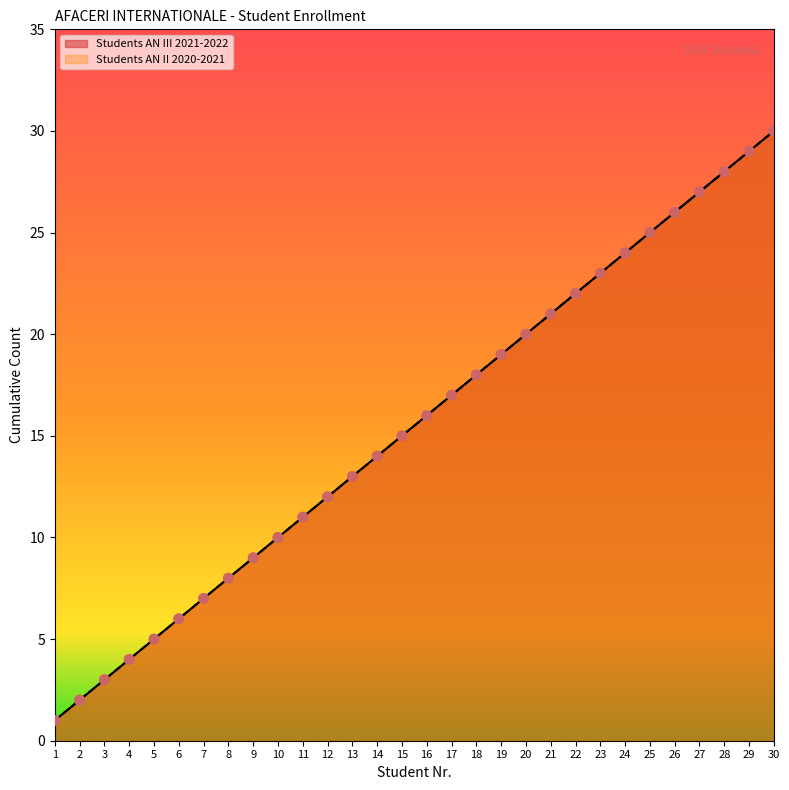

At how many categories does at least one series exceed 9?

21